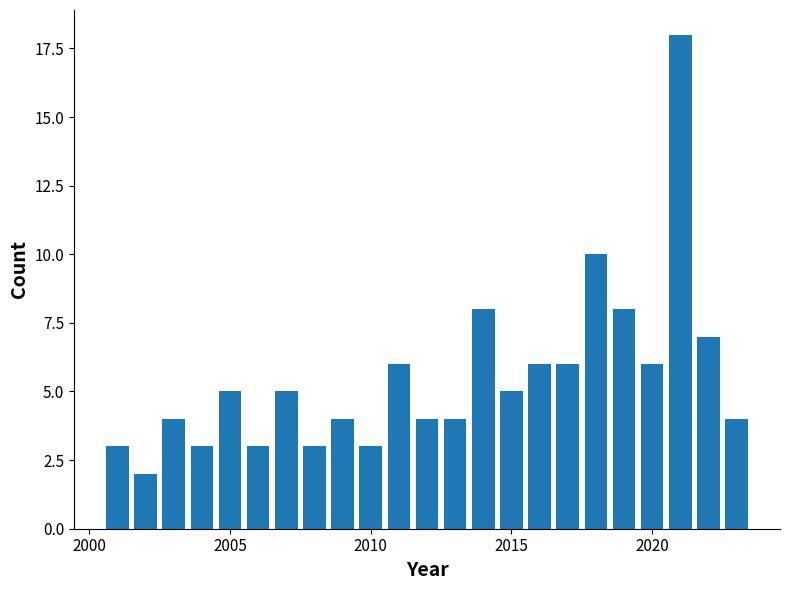

Around what value on the x-axis is the tallest bar? Give the approximate position of its centre, as read against the axis.

2021.0